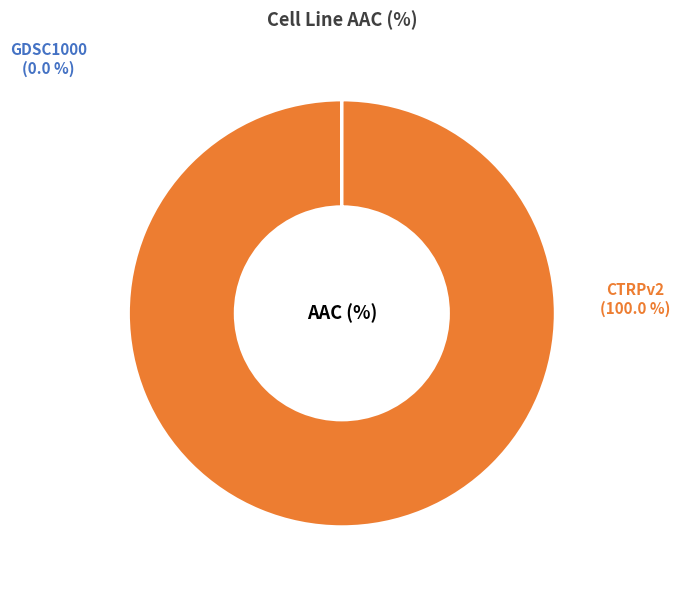

Is there a majority slice in this chart?

Yes